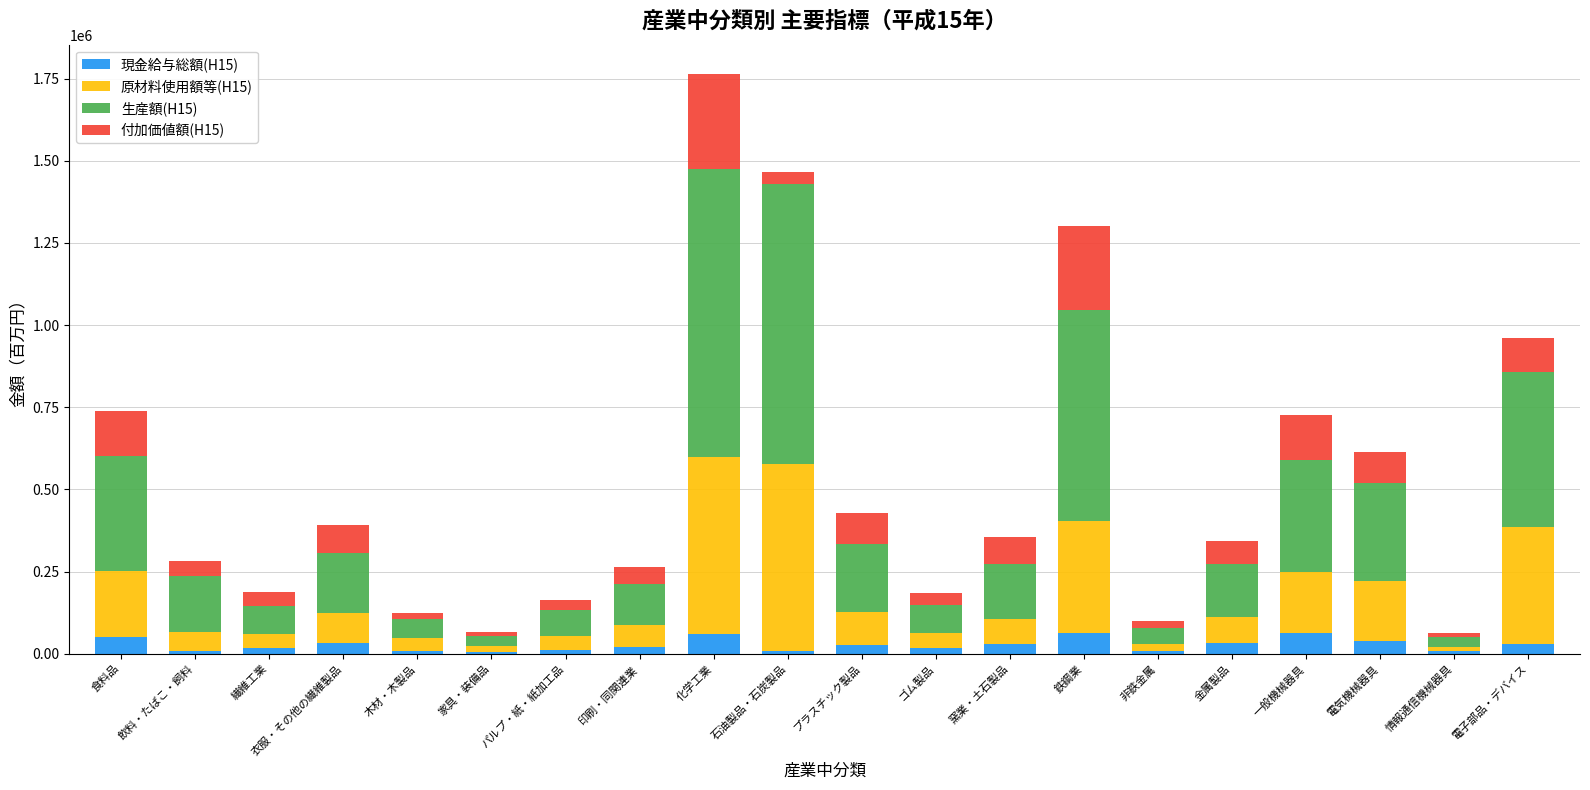

What is the total value across all series at 家具・装備品?

66007